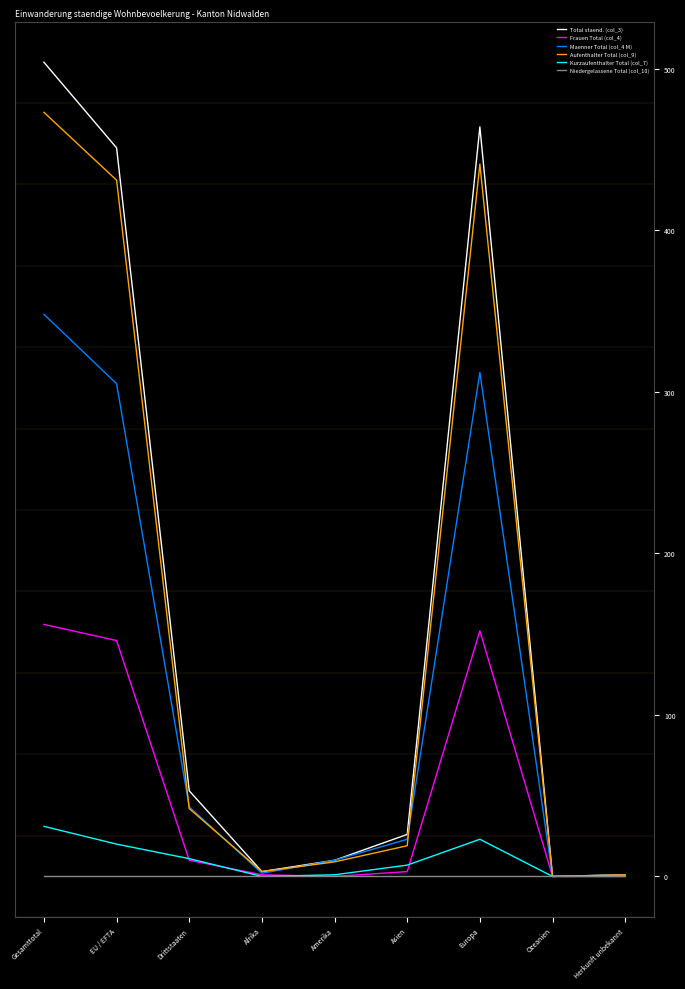

Between Europa and Ozeanien, which series saw the biggest shift?

Total staend. (col_3)